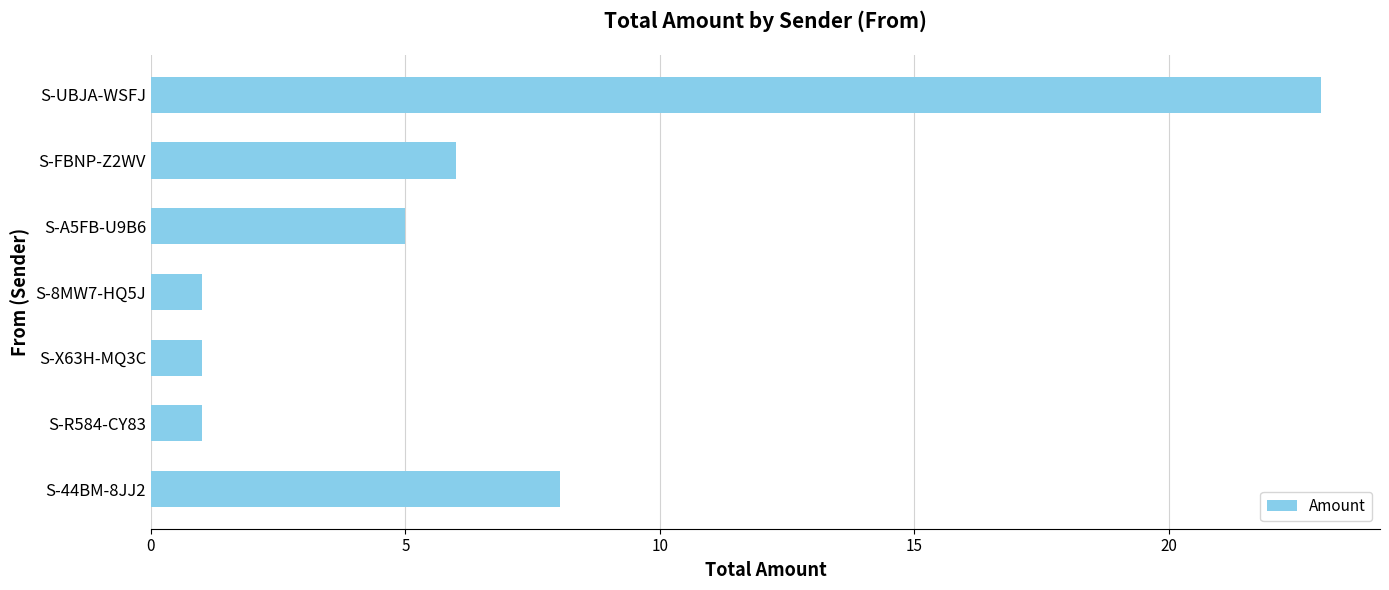

What is the change in value from S-44BM-8JJ2 to S-8MW7-HQ5J?

-7.0